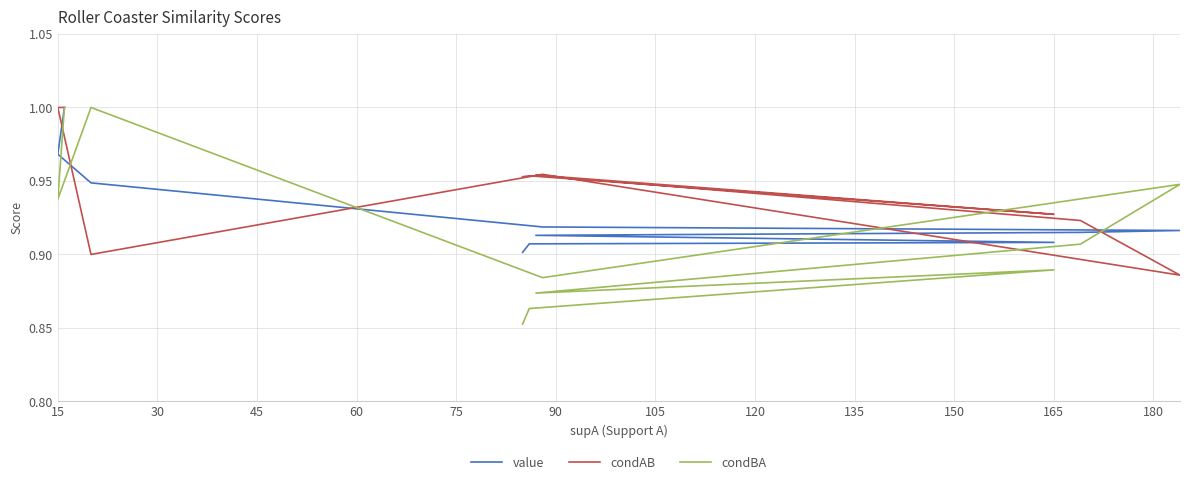

The condBA series shows 1.3 at 180. True or false?

False